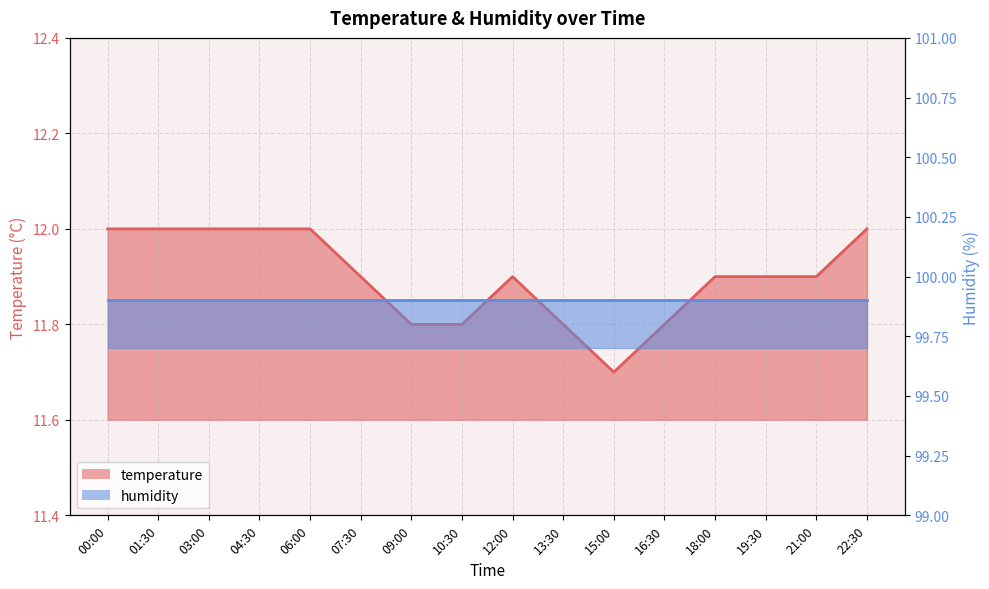

Rank the categories by value from highest to lowest.

00:00, 01:30, 03:00, 04:30, 06:00, 22:30, 07:30, 12:00, 18:00, 19:30, 21:00, 09:00, 10:30, 13:30, 16:30, 15:00